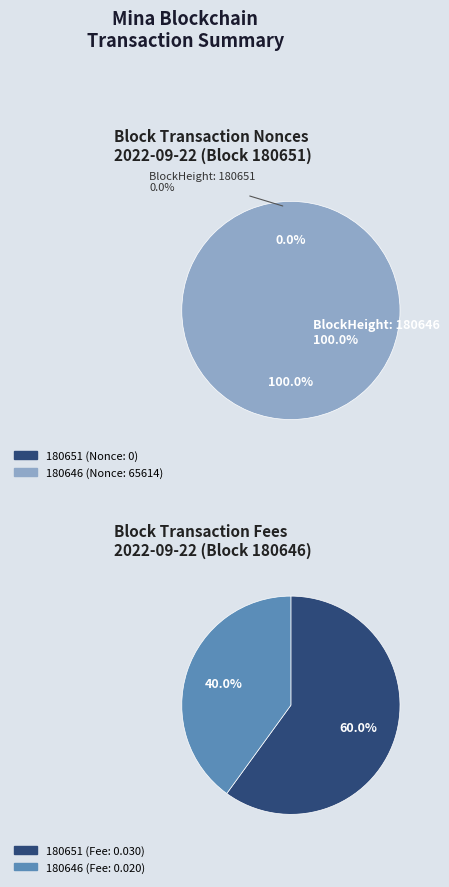

How many segments does this pie chart have?

2